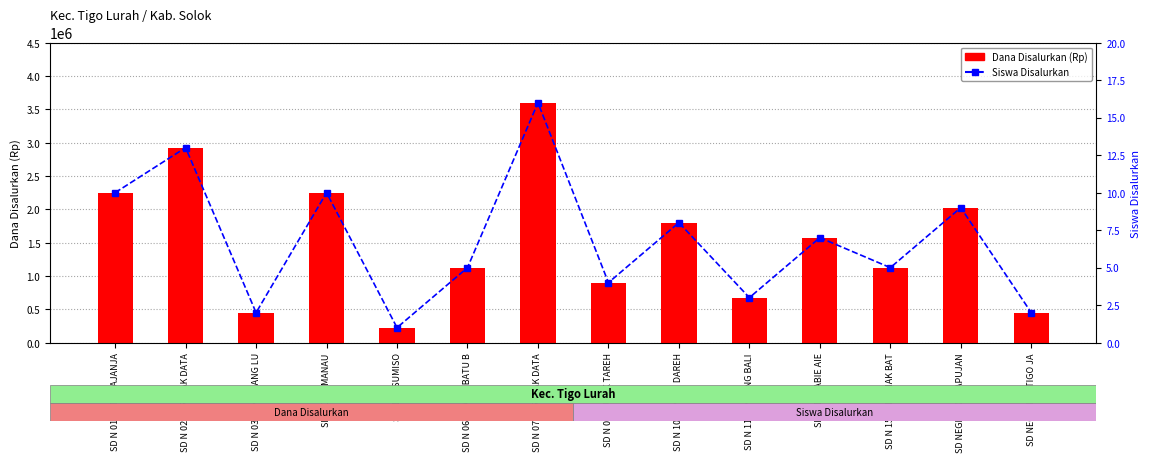

List the labels in order of Siswa Disalurkan value, largest first.

SD N 07 GARABAK DATA, SD N 02 GARABAK DATA, SD N 01 BATU BAJANJA, SD N 04 SIMANAU, SD NEGERI 08 KAPUJAN, SD N 10 SUNGAI DAREH, SD N 14 SABIE AIE, SD N 06 MUARO BATU B, SD N 15 PANARIAK BAT, SD N 09 LUBUK TAREH, SD N 11 TANJUNG BALI, SD N 03 RANGKIANG LU, SD NEGERI 12 TIGO JA, SD N 05 SUMISO